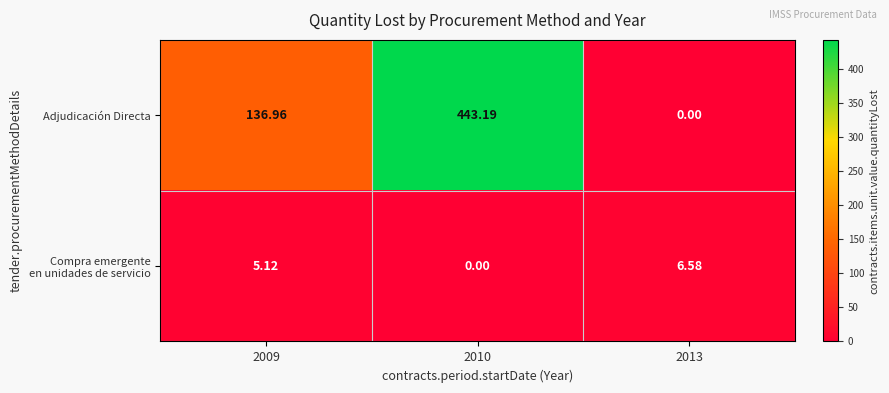

Which series has the largest range (max minus min)?

Adjudicación Directa